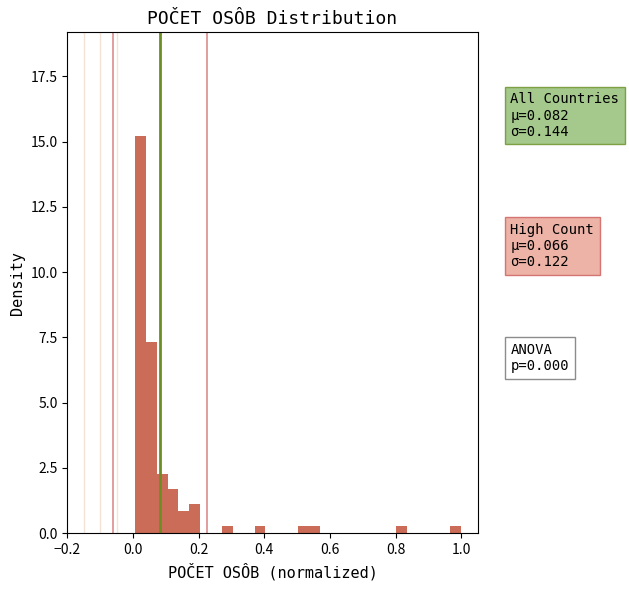

Around what value on the x-axis is the tallest bar? Give the approximate position of its centre, as read against the axis.

0.02